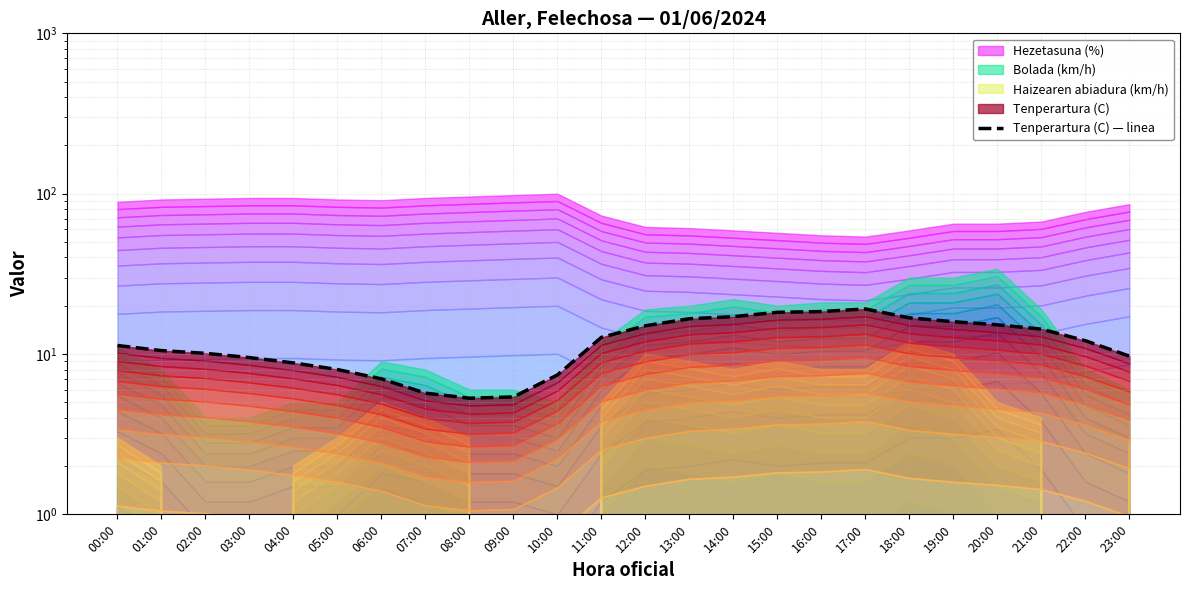

List the labels in order of value, smallest first.

08:00, 09:00, 07:00, 06:00, 10:00, 05:00, 04:00, 03:00, 23:00, 02:00, 01:00, 00:00, 22:00, 11:00, 21:00, 12:00, 20:00, 19:00, 13:00, 18:00, 14:00, 15:00, 16:00, 17:00